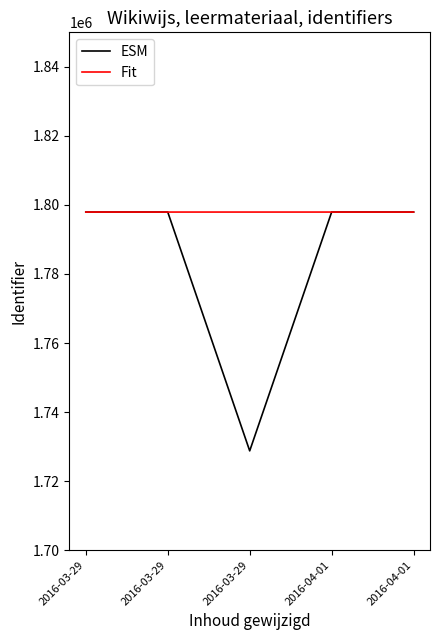

What are all the series names shown in the legend?

ESM, Fit